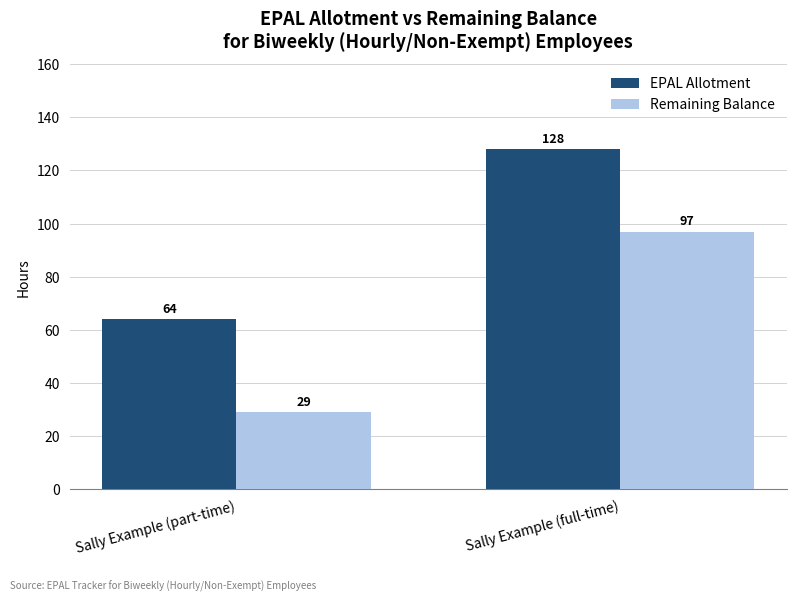

List the series in order of their peak value, highest first.

EPAL Allotment, Remaining Balance